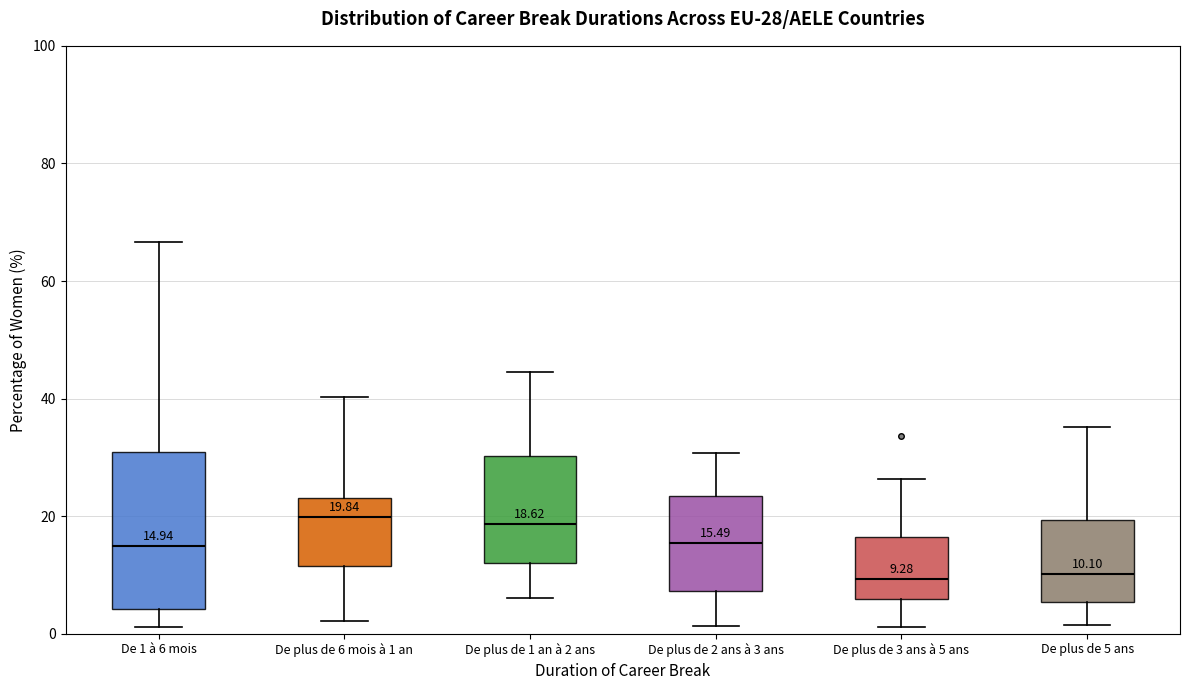

Comparing the boxes themselves (not the whiskers), which one is the tallest?

De 1 à 6 mois